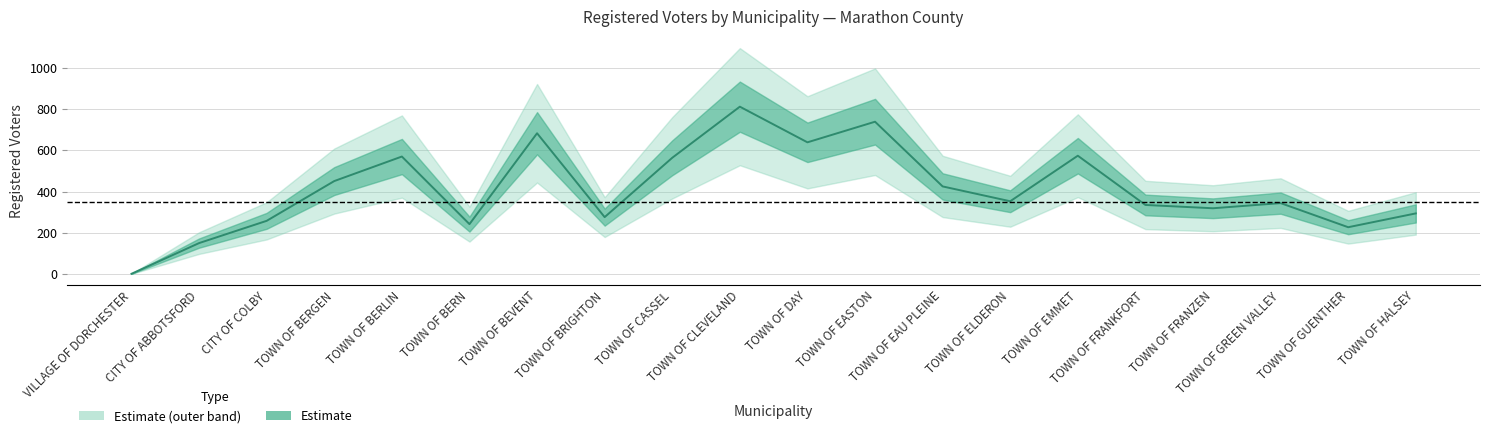

What position from the right is TOWN OF ELDERON?

7